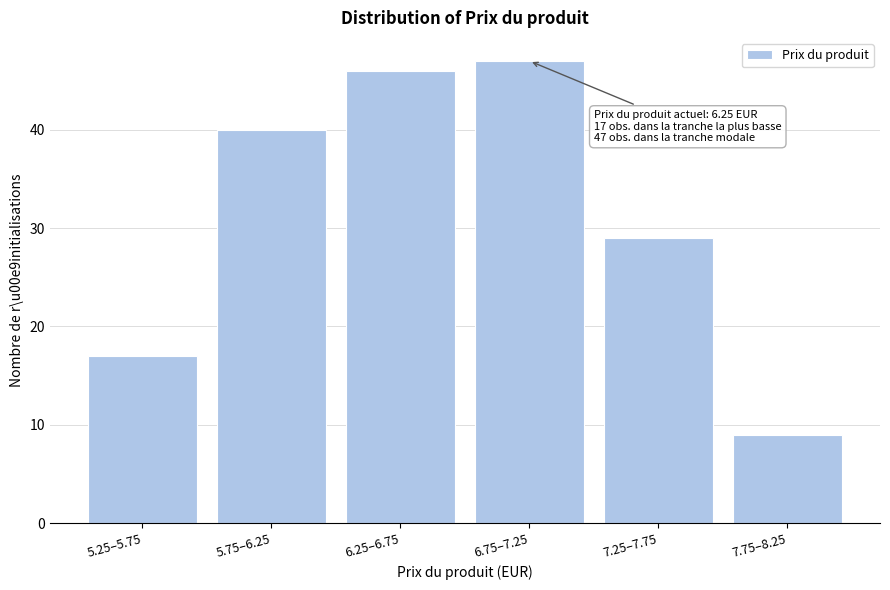

Reading left to right, transcribe all the data shown in this chart.

17	40	46	47	29	9